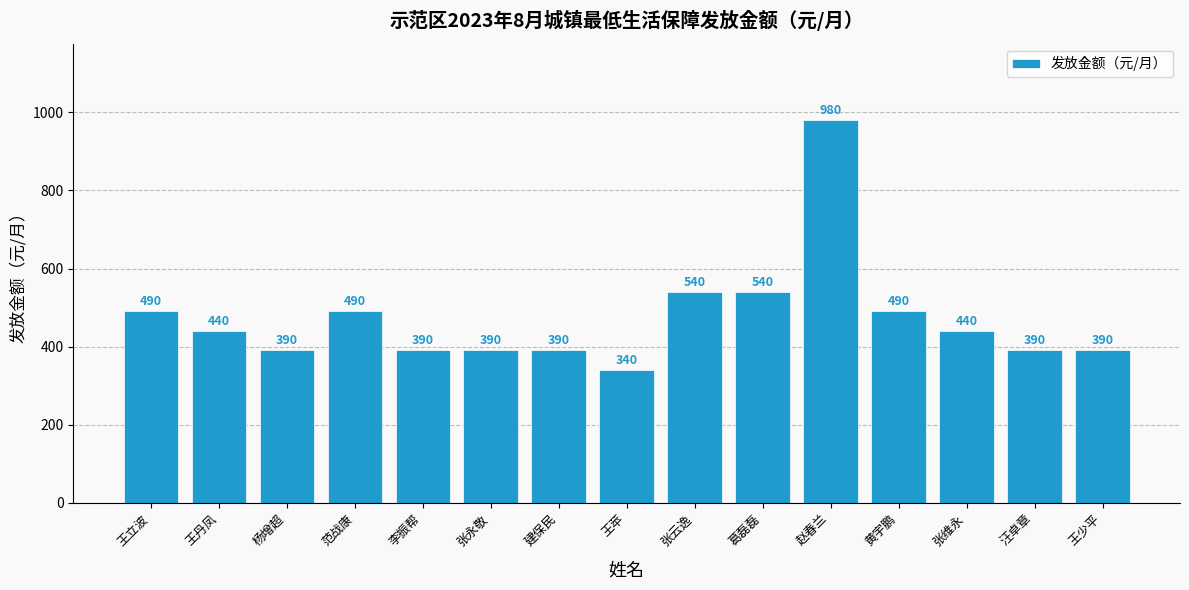

Are the bars horizontal?

No